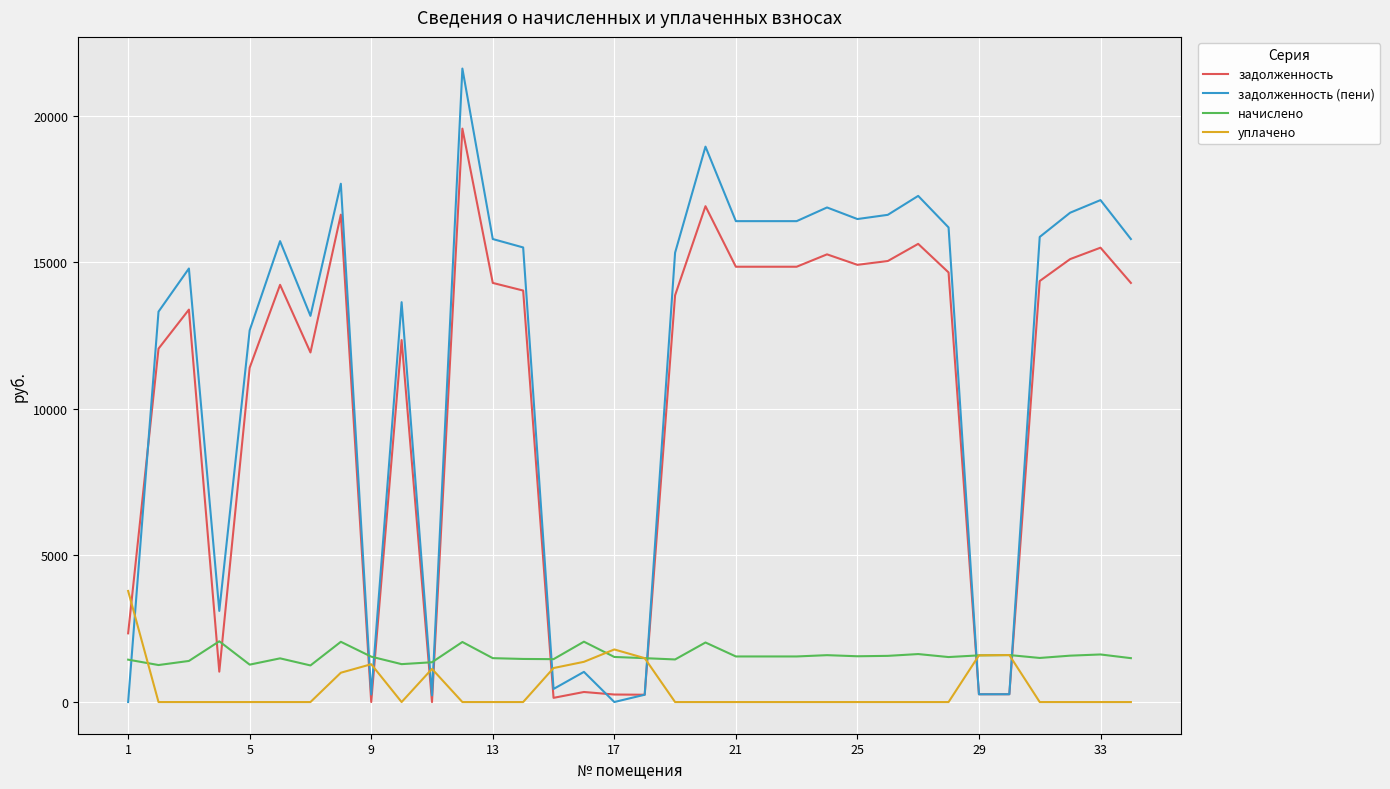

How many categories are shown in the chart?

34